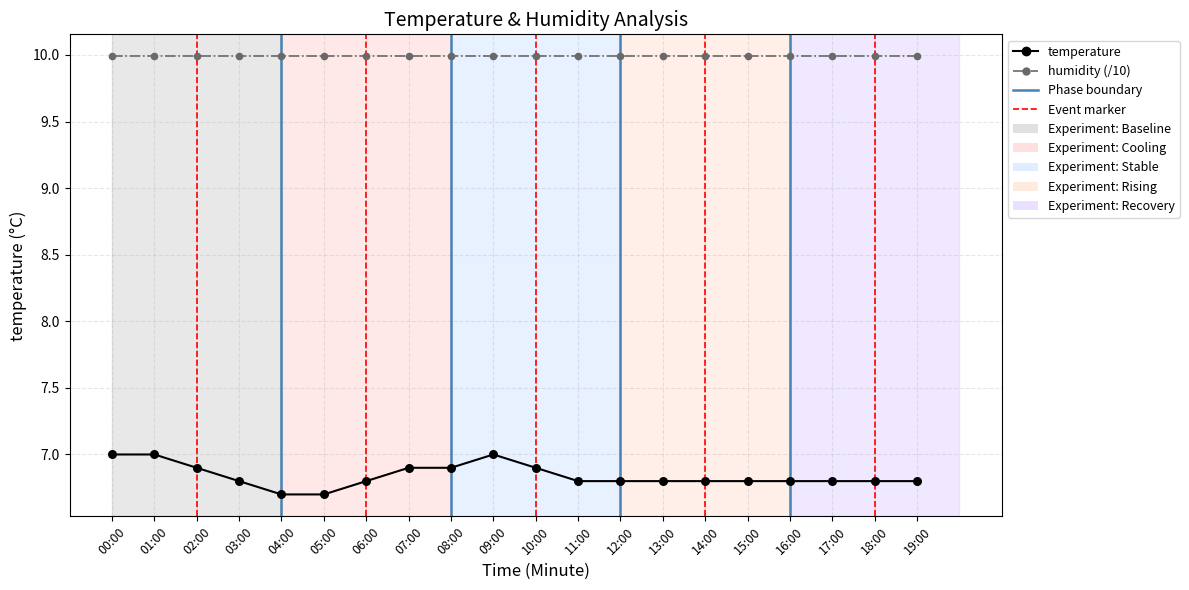

At how many categories does at least one series exceed 7?

20